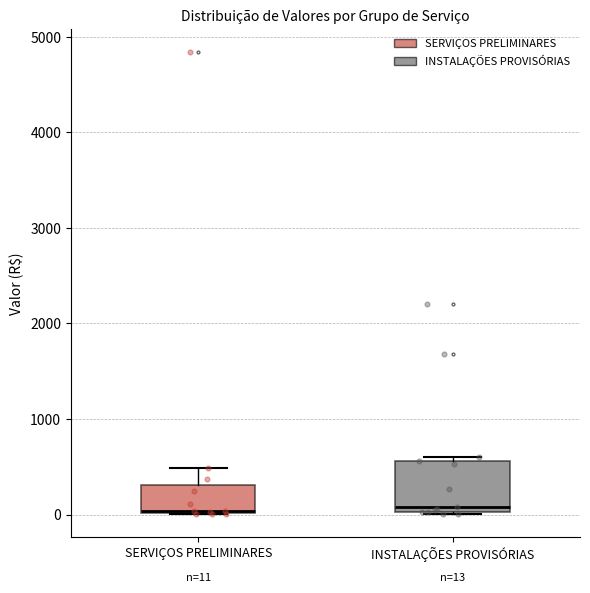

Comparing the boxes themselves (not the whiskers), which one is the tallest?

INSTALAÇÕES PROVISÓRIAS